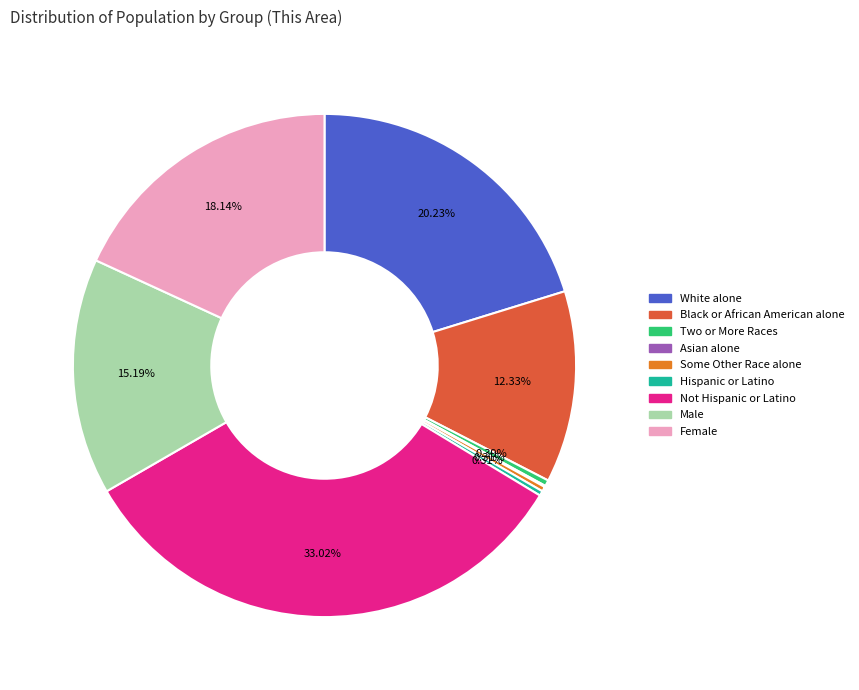

Which has a higher value, White alone or Some Other Race alone?

White alone